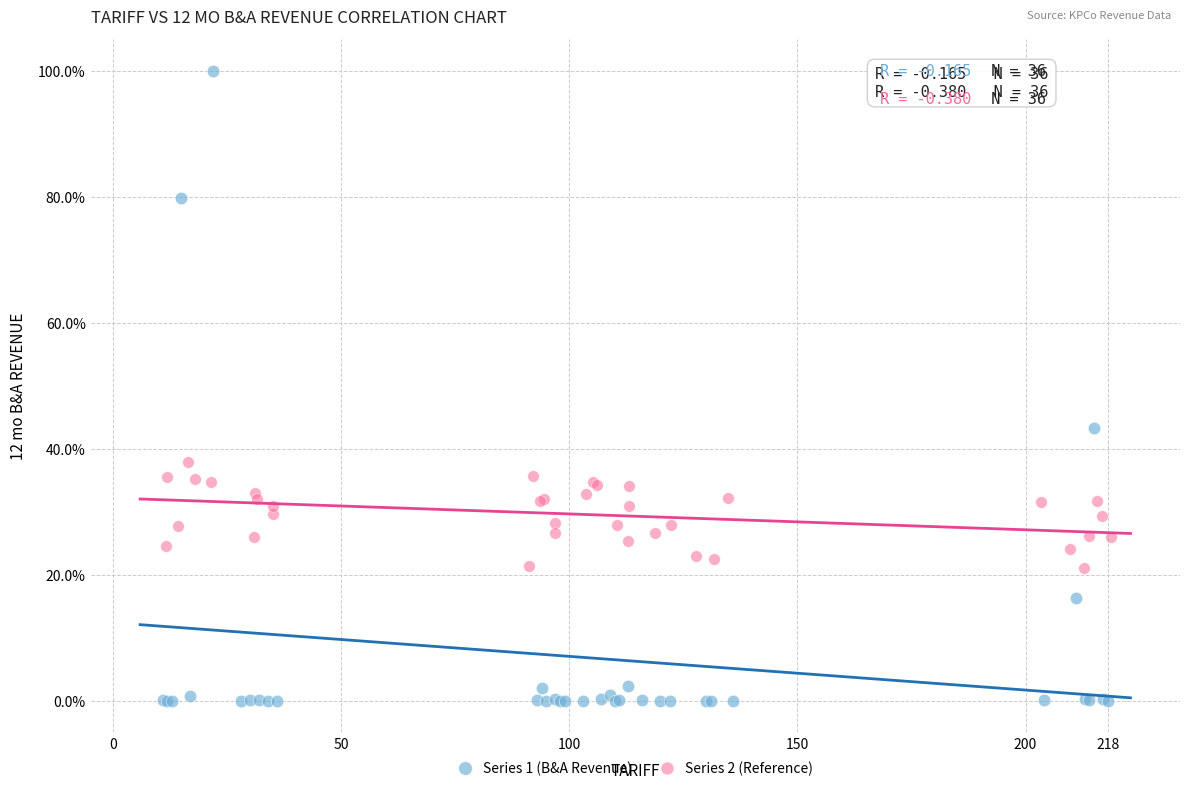

Which series contains the highest Y value?

Series 1 (B&A Revenue)